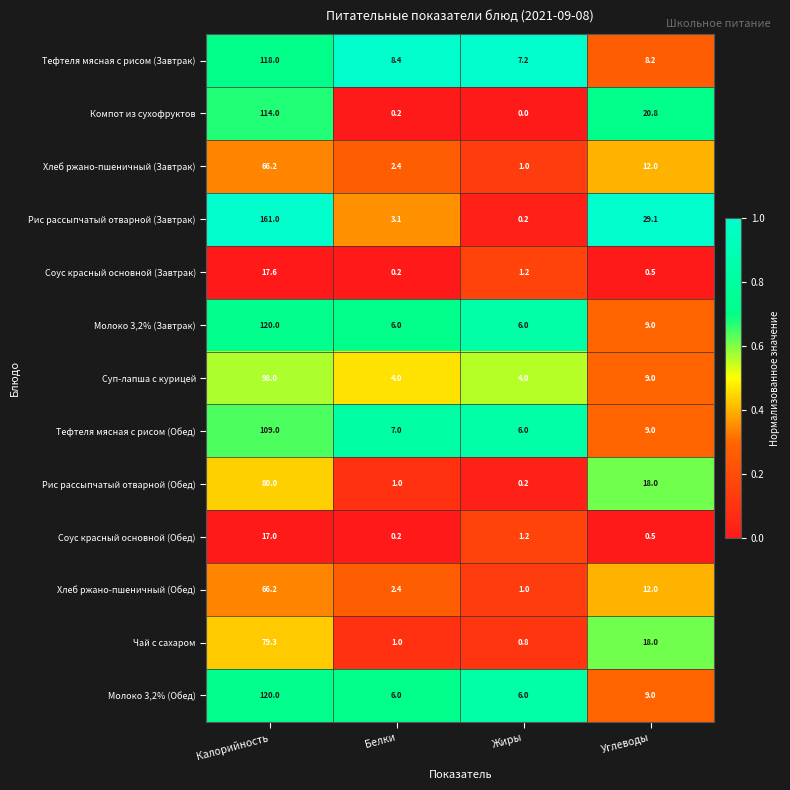

Is it true that Компот из сухофруктов equals -35.4 at Жиры?

False